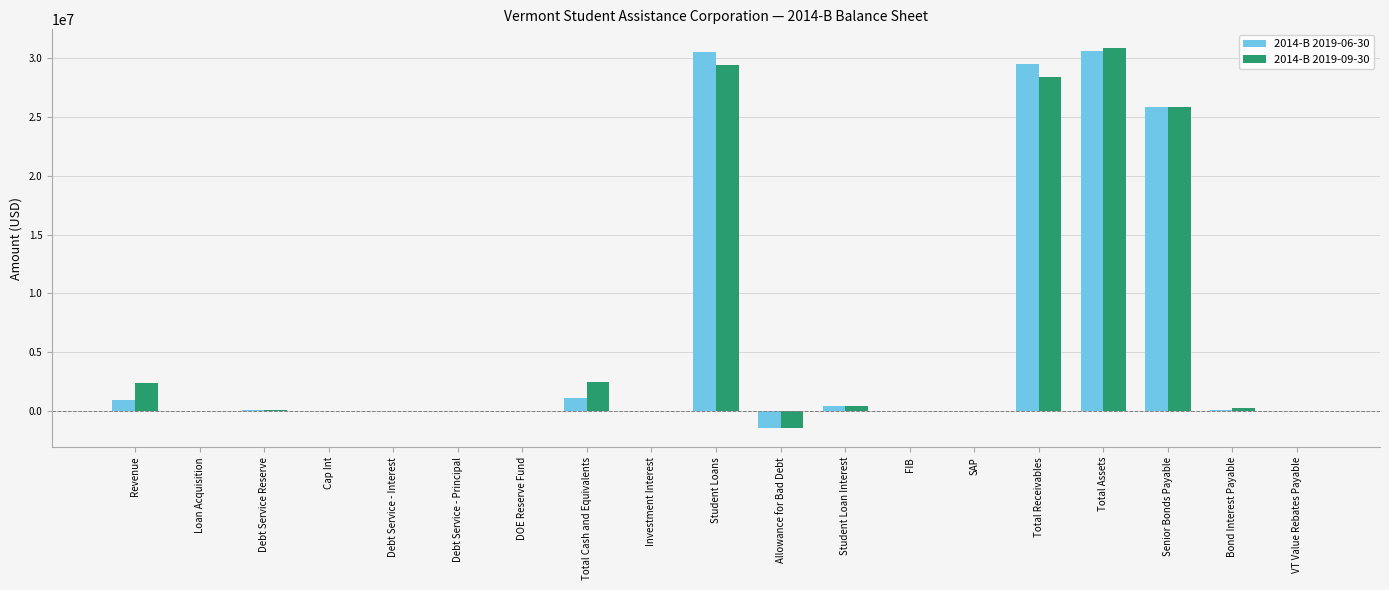

Which category has the highest value in the 2014-B 2019-09-30 series?

Total Assets